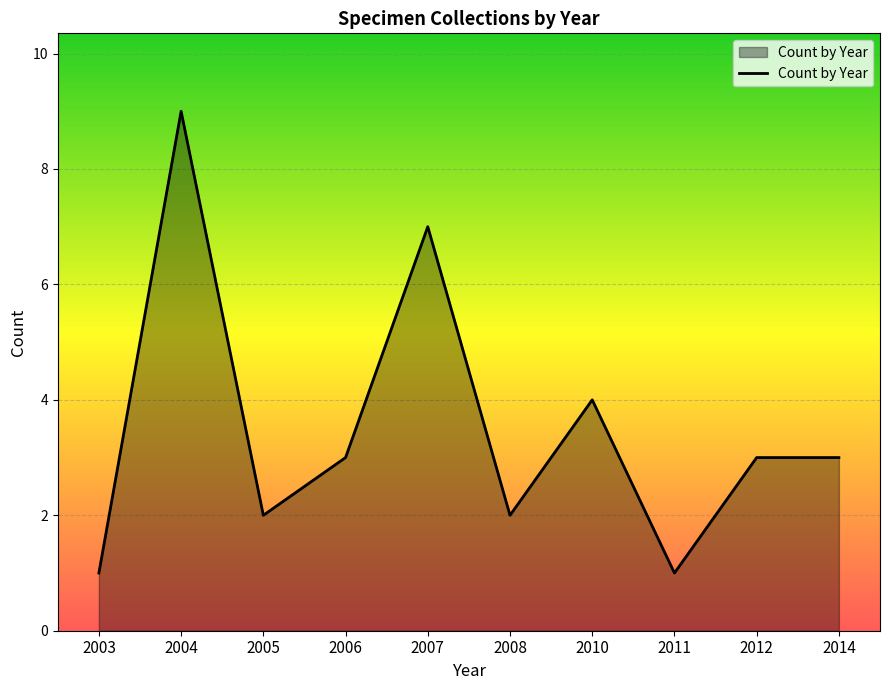

What value does the data have at 2012?

3